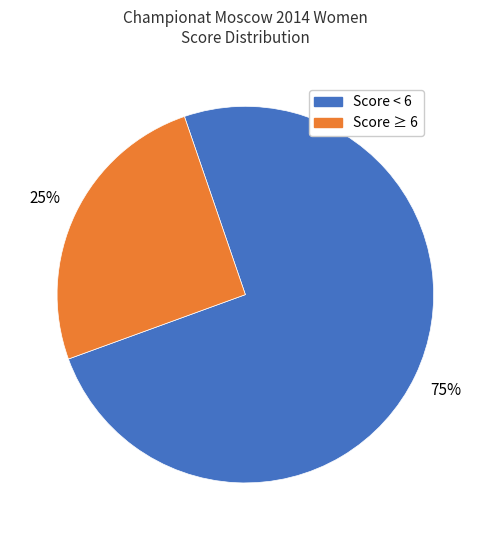

How many segments does this pie chart have?

2